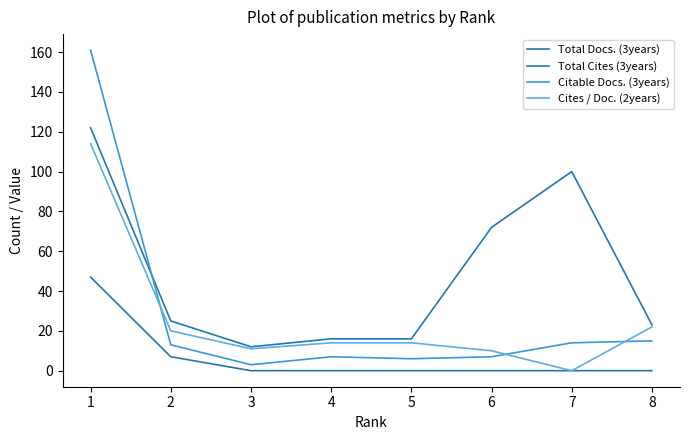

Reading right to left, list all the values displayed in this chart.

Total Docs. (3years): 8=0	7=0	6=0	5=0	4=0	3=0	2=7	1=47
Total Cites (3years): 8=23	7=100	6=72	5=16	4=16	3=12	2=25	1=122
Citable Docs. (3years): 8=15	7=14	6=7	5=6	4=7	3=3	2=13	1=161
Cites / Doc. (2years): 8=22	7=0	6=10	5=14	4=14	3=11	2=20	1=114